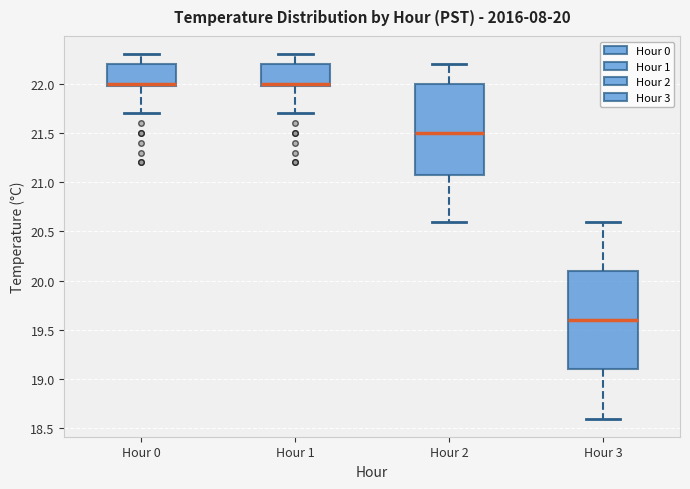

Reading left to right, transcribe this box plot: for each box, give where its median line is, the range the box spans, and where its two whiskers end, as read against the y-axis. The values are not printed on the chart, so give them approximately, as read against the axis.

Hour 0: median 22.0 (just above the box's lower edge), box 22.0 to 22.2, whiskers 21.7 to 22.3
Hour 1: median 22.0 (just above the box's lower edge), box 22.0 to 22.2, whiskers 21.7 to 22.3
Hour 2: median 21.5, box 21.1 to 22.0, whiskers 20.6 to 22.2
Hour 3: median 19.6, box 19.1 to 20.1, whiskers 18.6 to 20.6